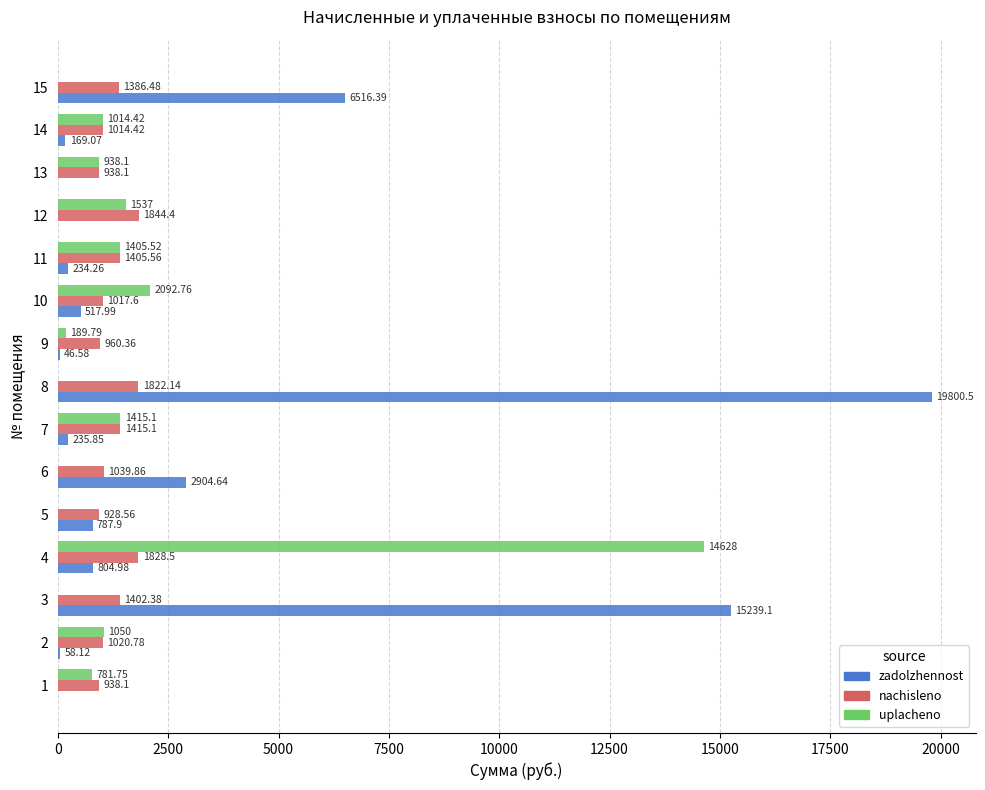

Which series has the largest total across all categories?

zadolzhennost